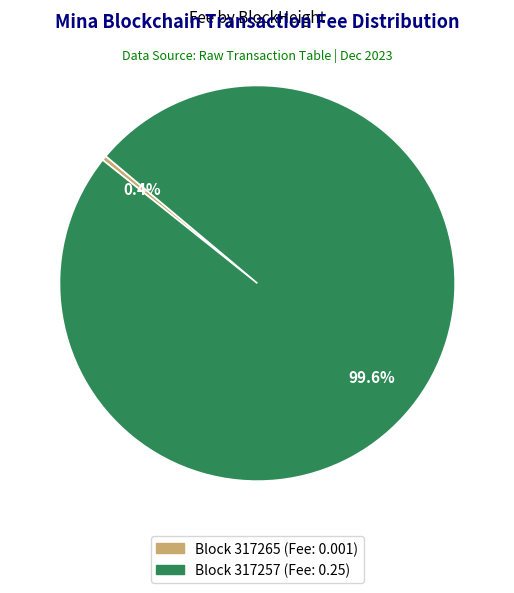

Count the number of slices in the pie.

2